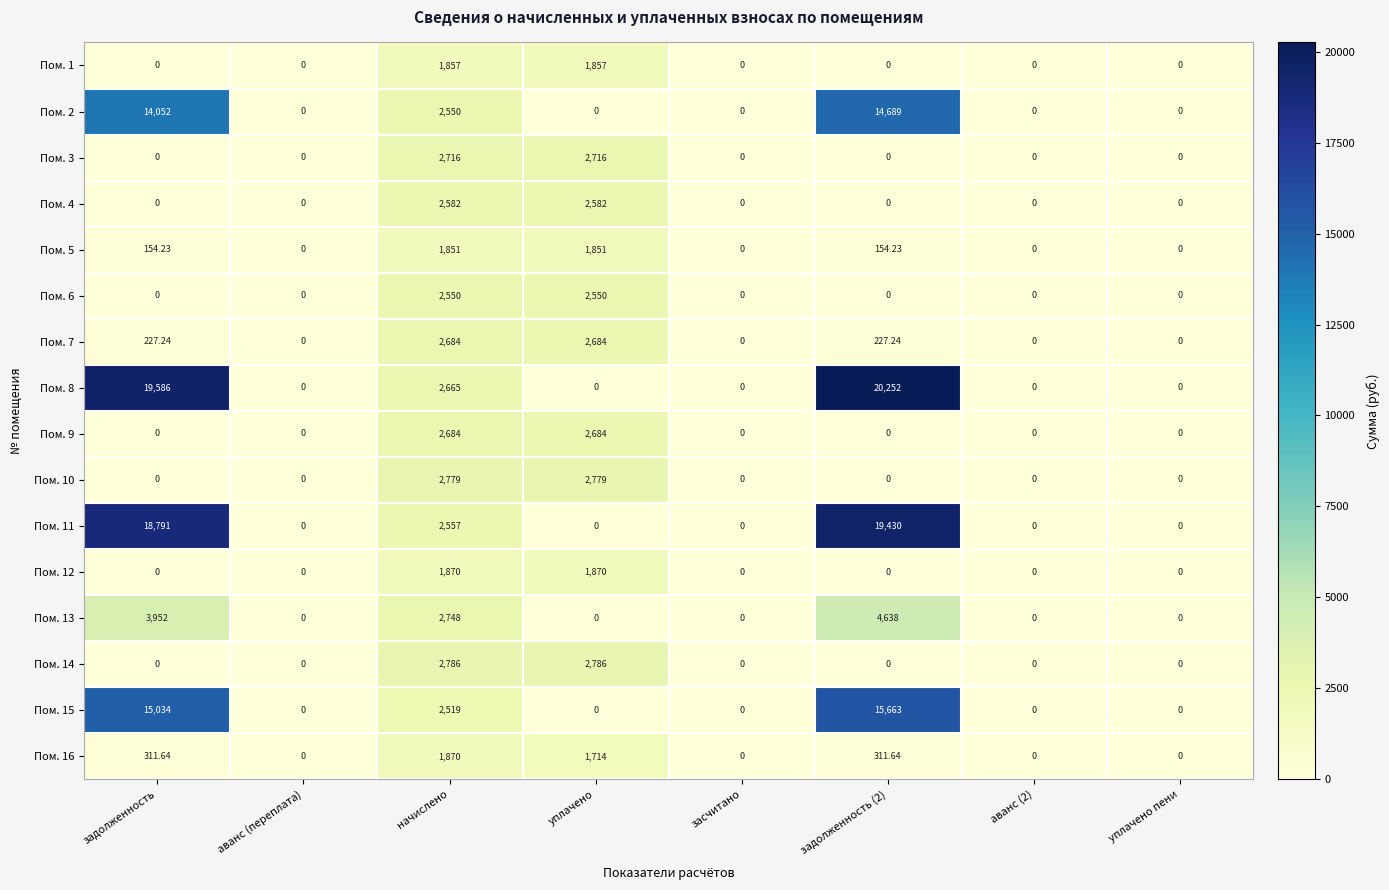

Where is Пом. 13 nearest to the value 2319?

начислено